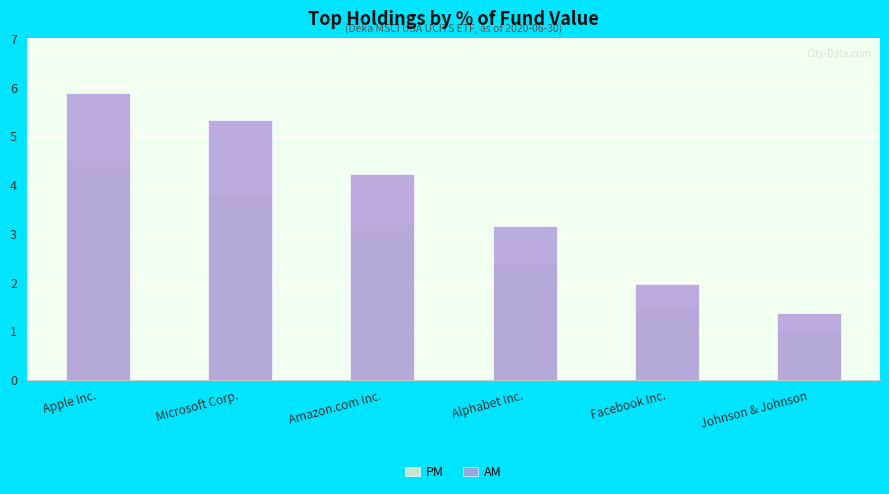

Reading left to right, what are all the values shown in this chart?

PM: Apple Inc.=4.5	Microsoft Corp.=3.8	Amazon.com Inc.=3.2	Alphabet Inc.=2.4	Facebook Inc.=1.5	Johnson & Johnson=1.0
AM: Apple Inc.=5.9	Microsoft Corp.=5.3	Amazon.com Inc.=4.2	Alphabet Inc.=3.1	Facebook Inc.=2.0	Johnson & Johnson=1.4